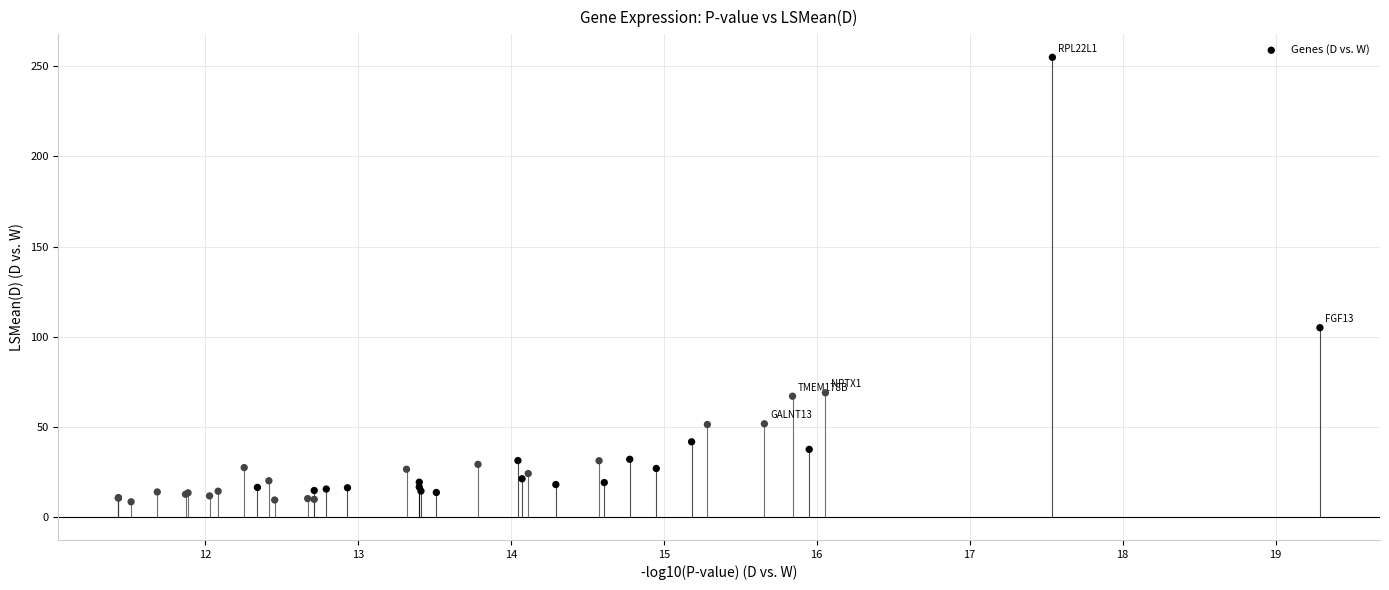

What Y value in the scatter plot is closest to 131?

105.0